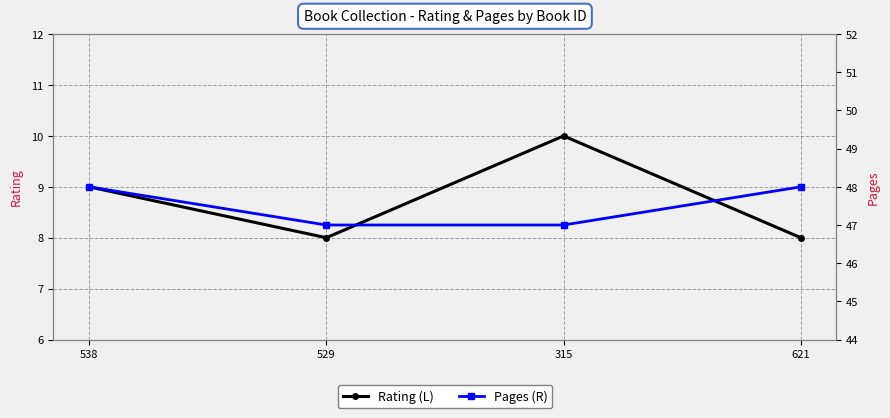

The value of Pages (R) at 315 is 47. True or false?

True